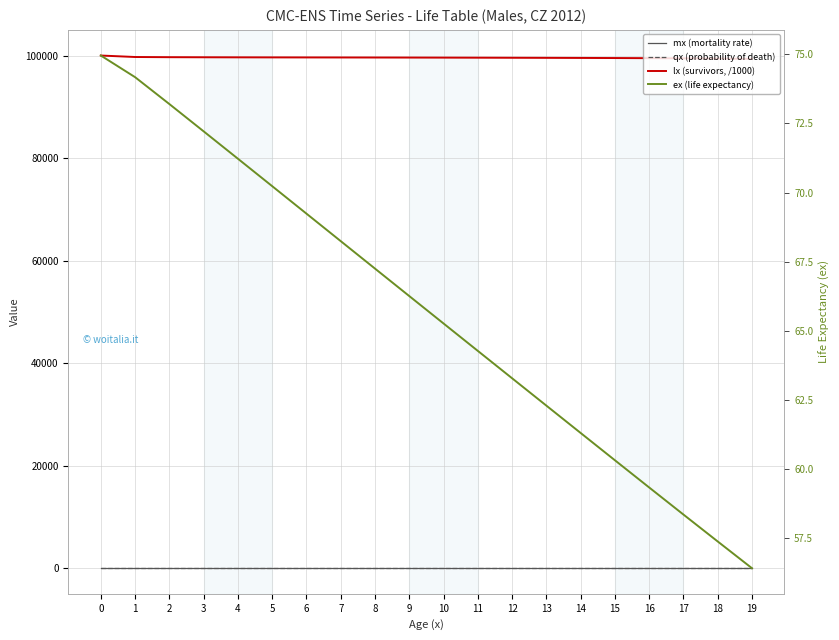

What is the difference between the second highest and minimum values in the lx (survivors, /1000) series?

359.3